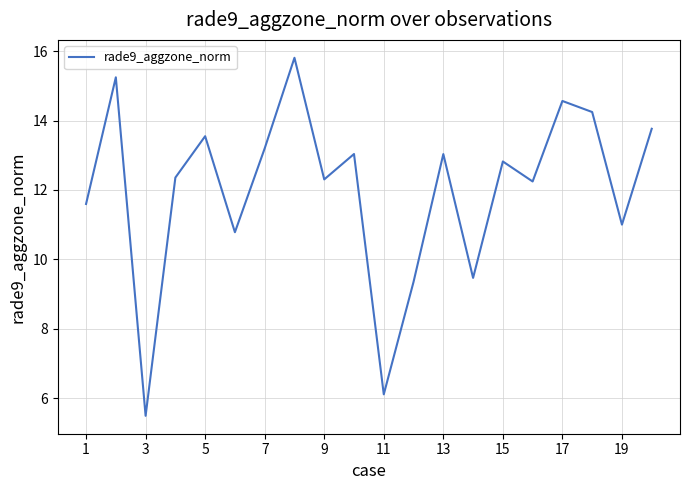

What is the difference between the maximum and minimum values?

10.3